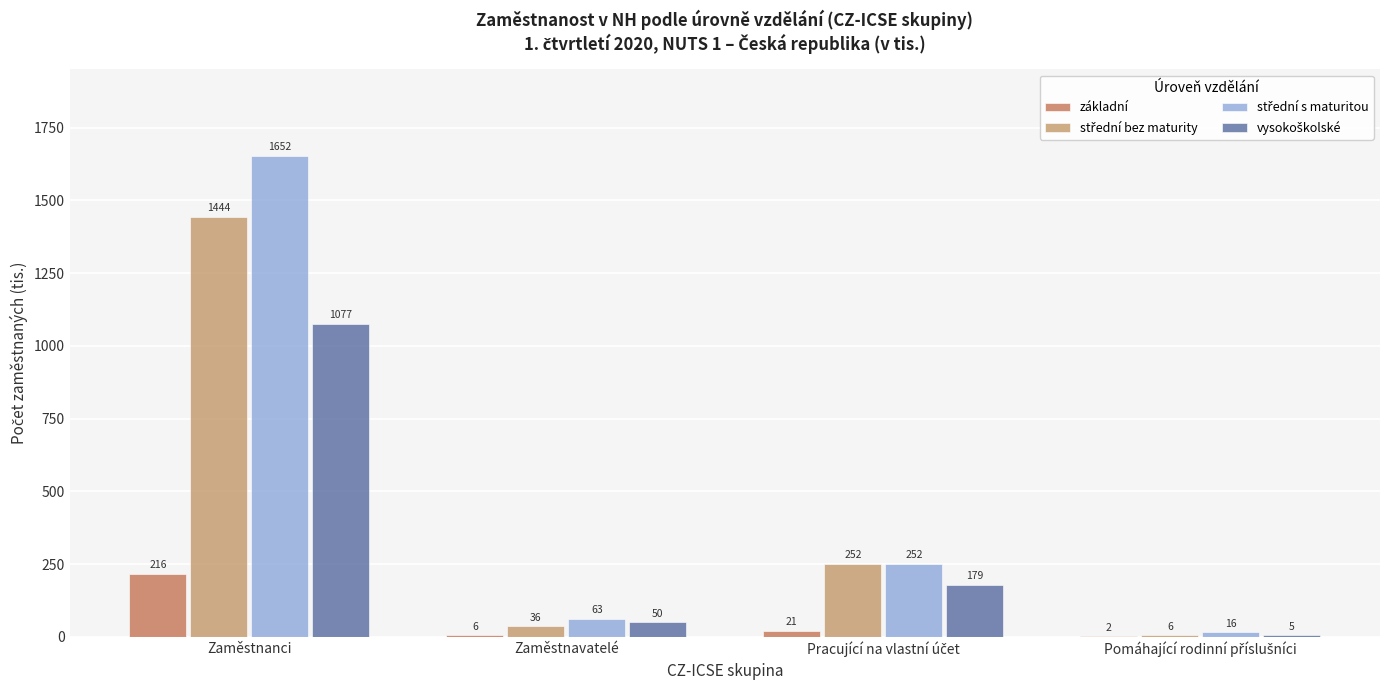

What is the total value across all series at Zaměstnanci?

4389.3